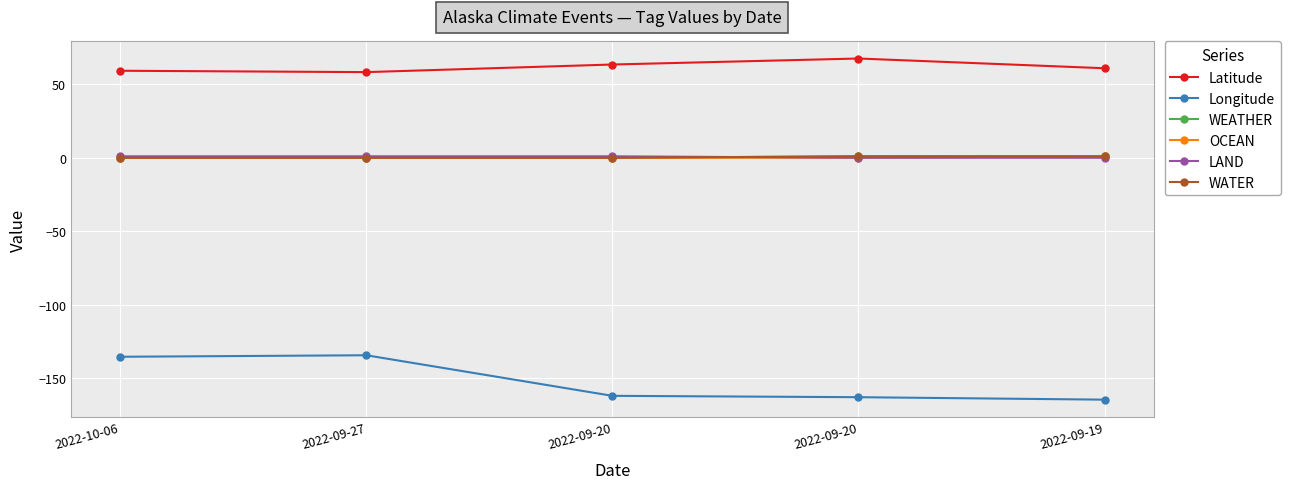

Is this an area chart (filled region under the line)?

No